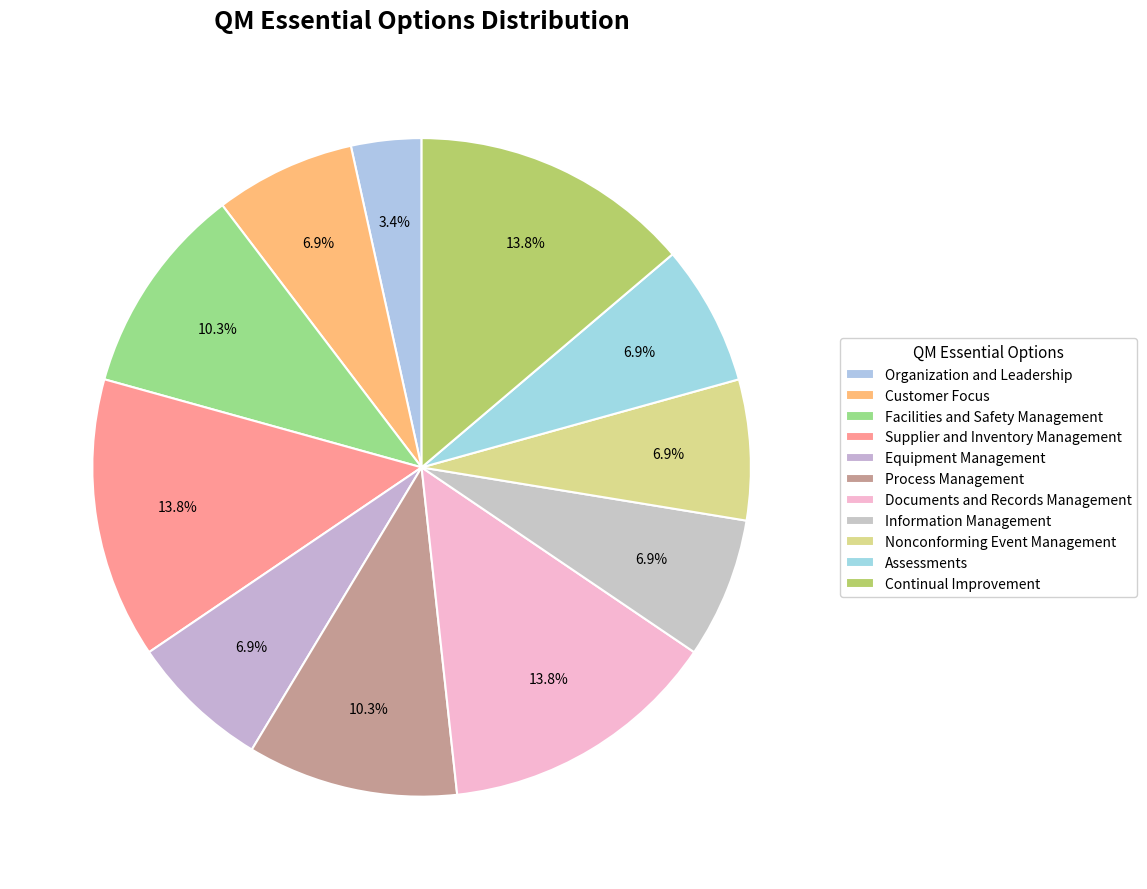

Is there a majority slice in this chart?

No